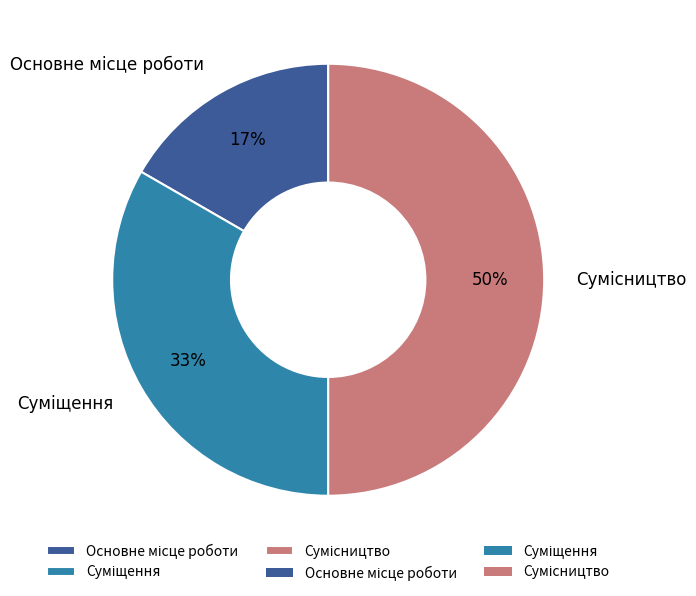

To the nearest percent, what is the average slice percentage?

33%